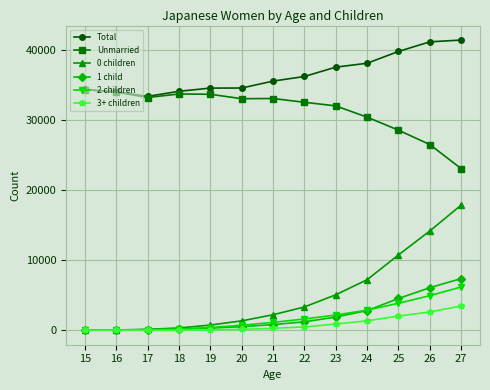

True or false: 3+ children and Unmarried intersect in this chart.

False